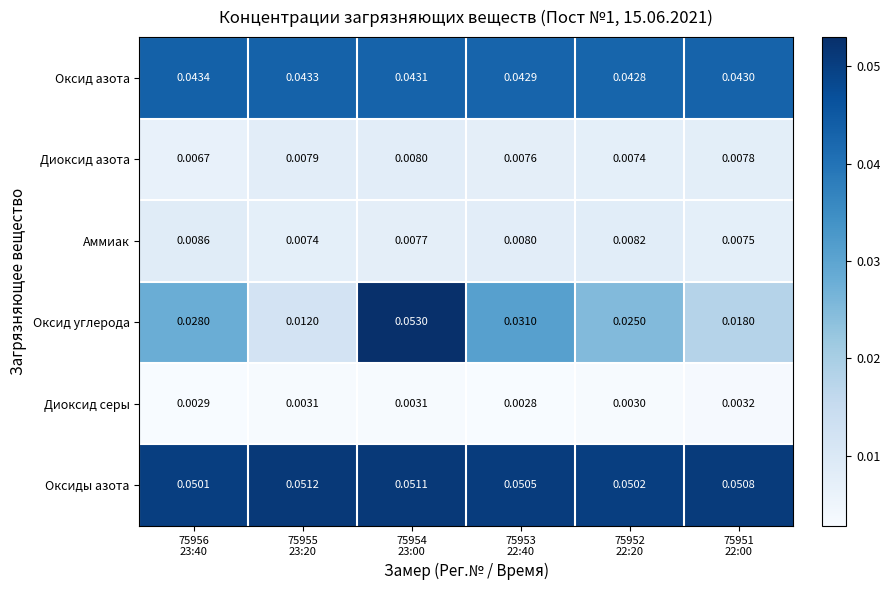

Rank the series by their maximum value, from highest to lowest.

Оксид углерода, Оксиды азота, Оксид азота, Аммиак, Диоксид азота, Диоксид серы